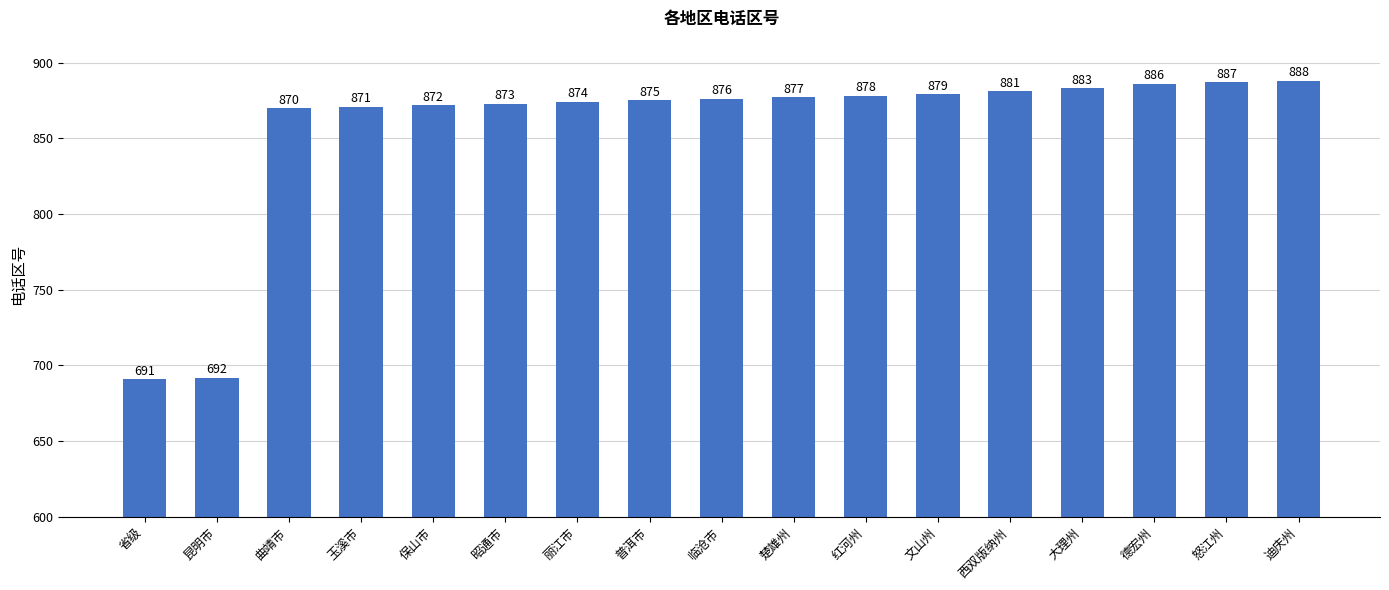

At which label is the value closest to 789?

曲靖市